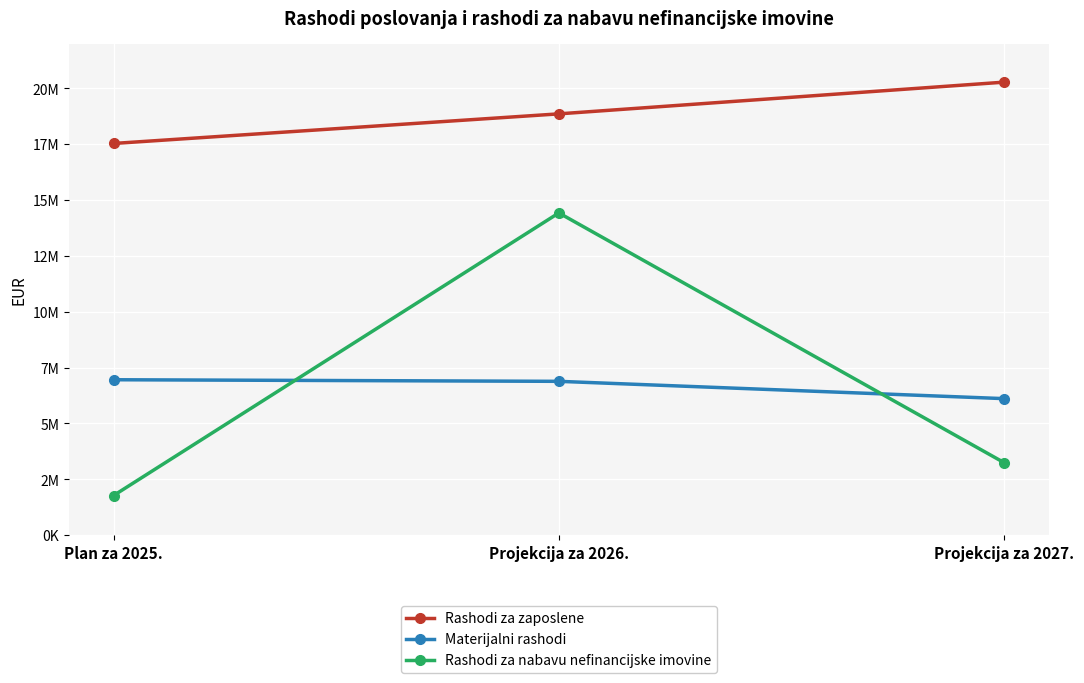

Which series has the largest range (max minus min)?

Rashodi za nabavu nefinancijske imovine